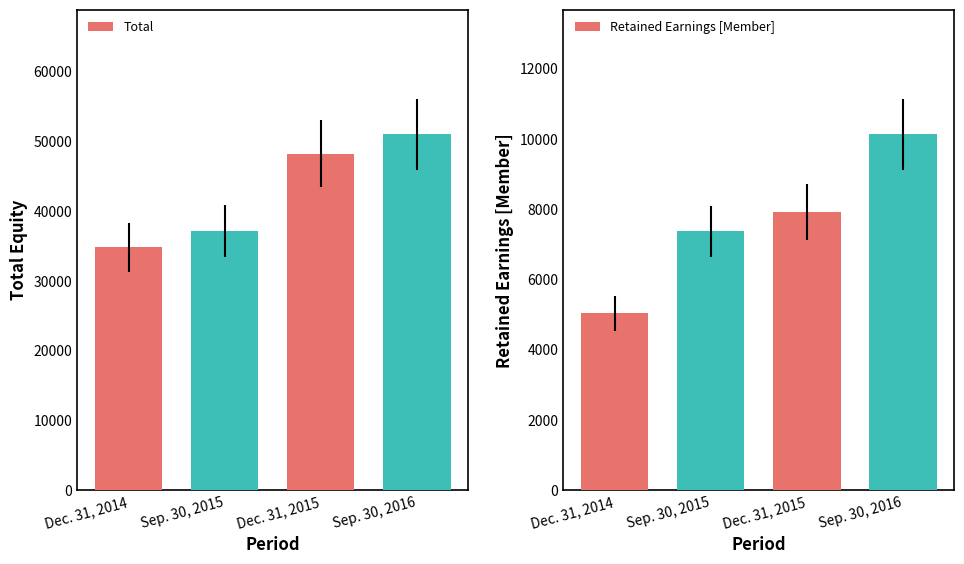

What is the maximum value for Total?

51015